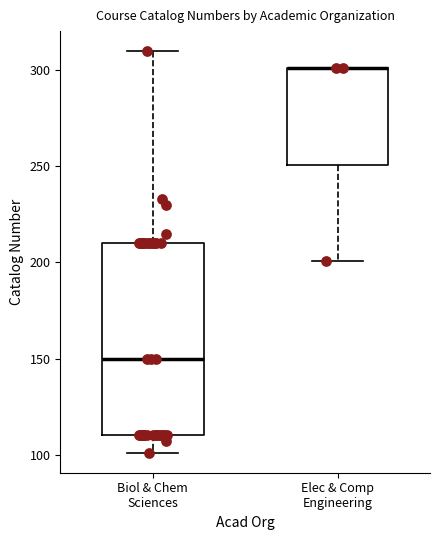

Reading left to right, read every box against the y-axis: the position of its median line, the range the box covers, and the ends of its whiskers. The values are not printed on the chart, so give them approximately, as read against the axis.

Biol & Chem Sciences: median 150, box 110 to 210, whiskers 100 to 310
Elec & Comp Engineering: median 300 (drawn on the box's upper edge), box 250 to 300, whiskers 200 to 300